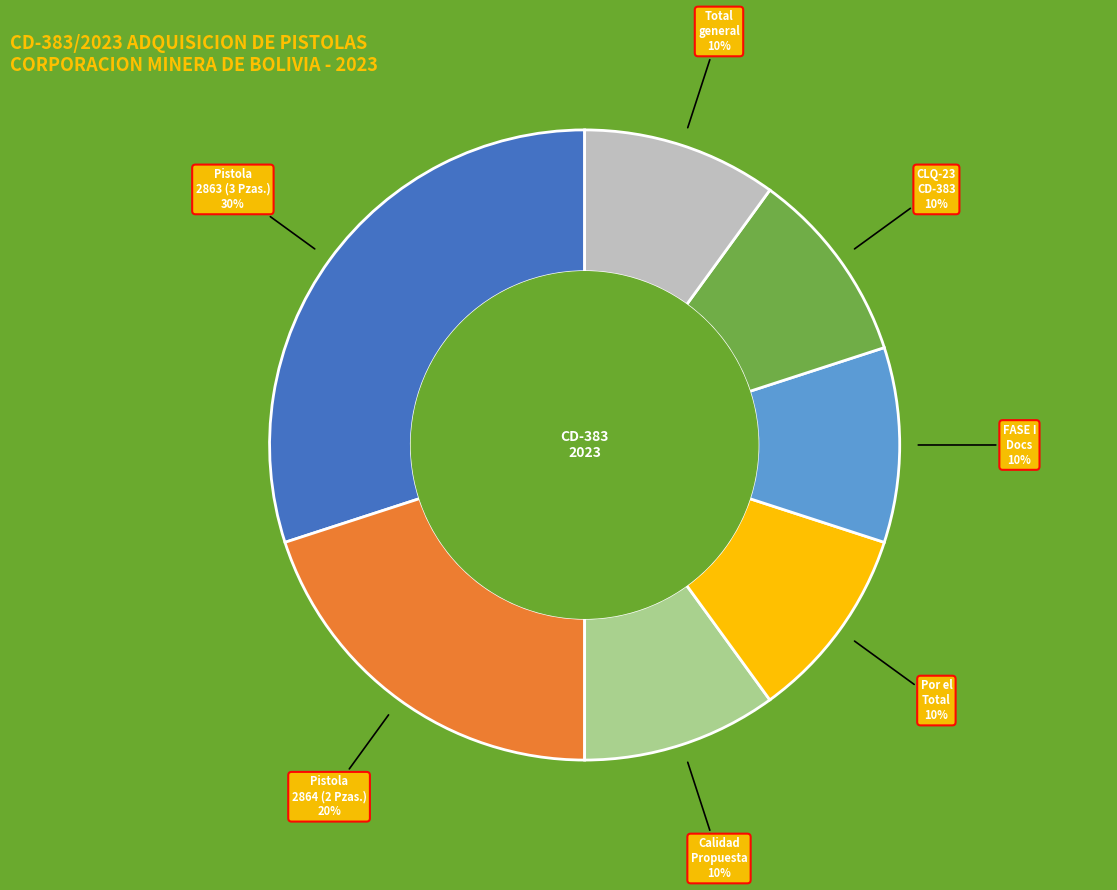

Count the number of slices in the pie.

7